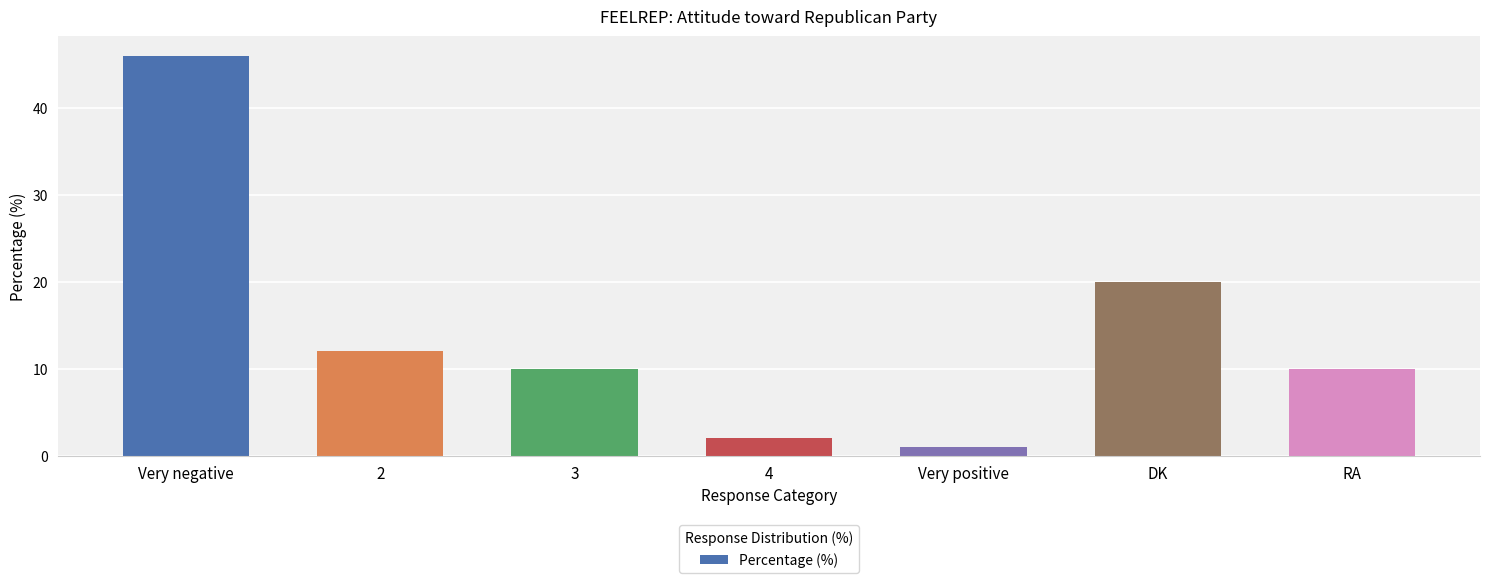

Are the bars horizontal?

No